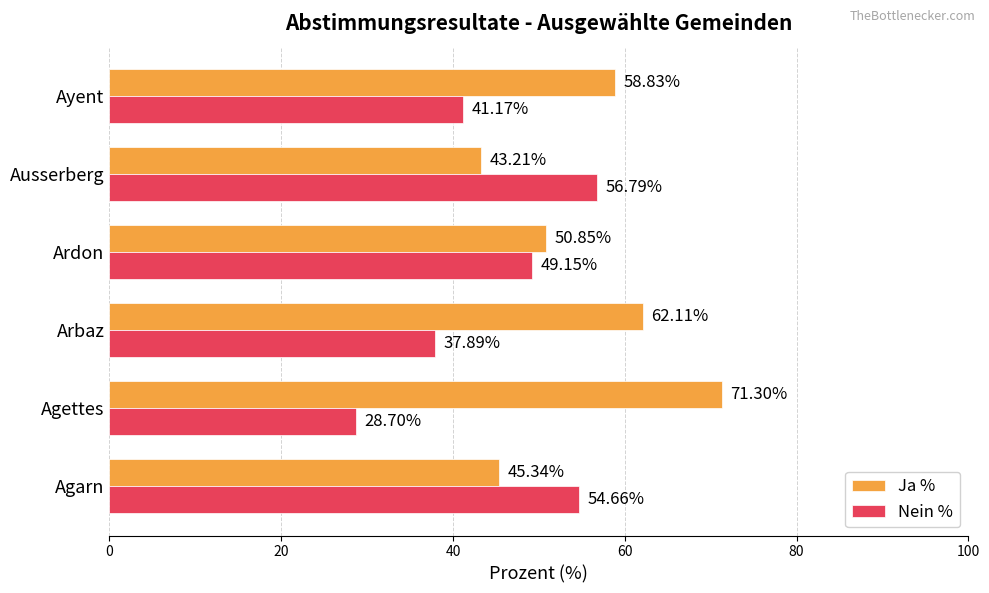

What is the difference between the highest and lowest values at Agettes?

42.6